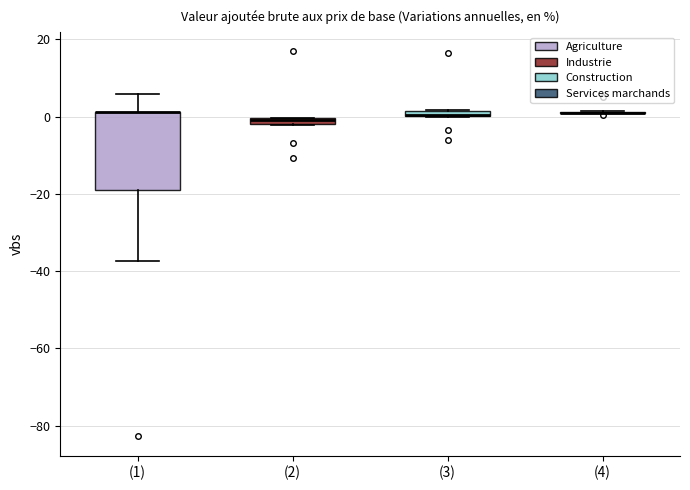

Which box is the tallest, from its lower edge to its upper edge?

(1)